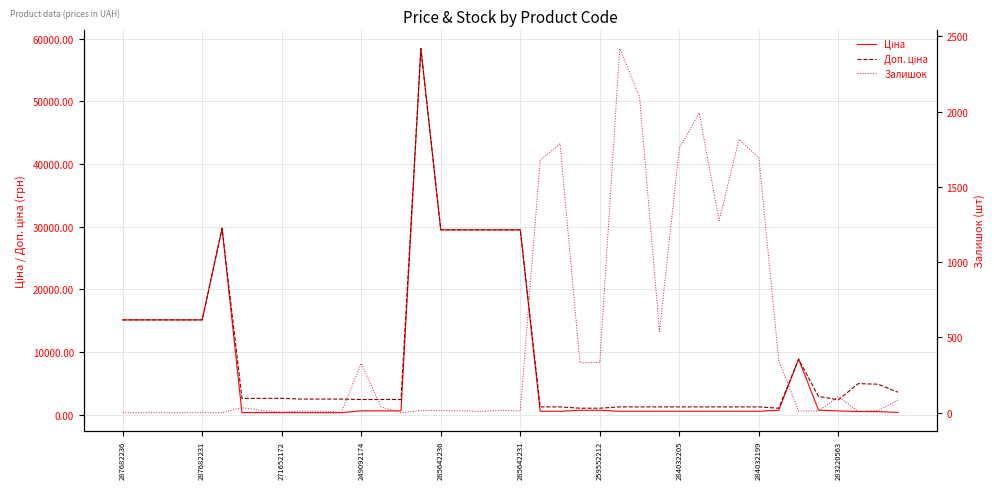

What is the value of the Залишок point at the 33rd from the left?

1692.0